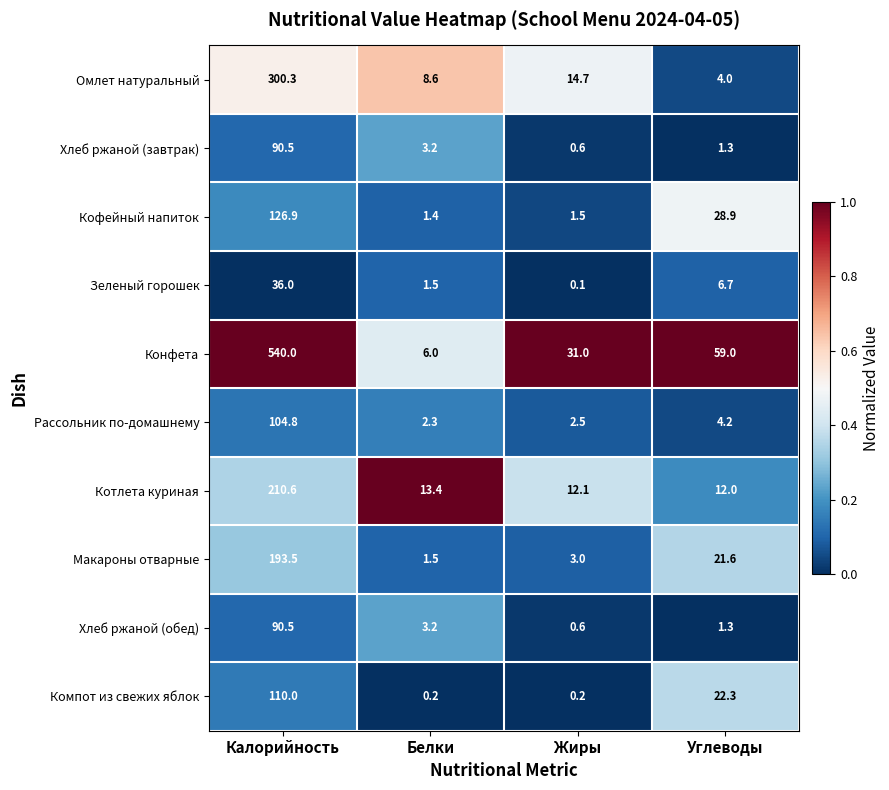

At how many categories does at least one series exceed 0?

4